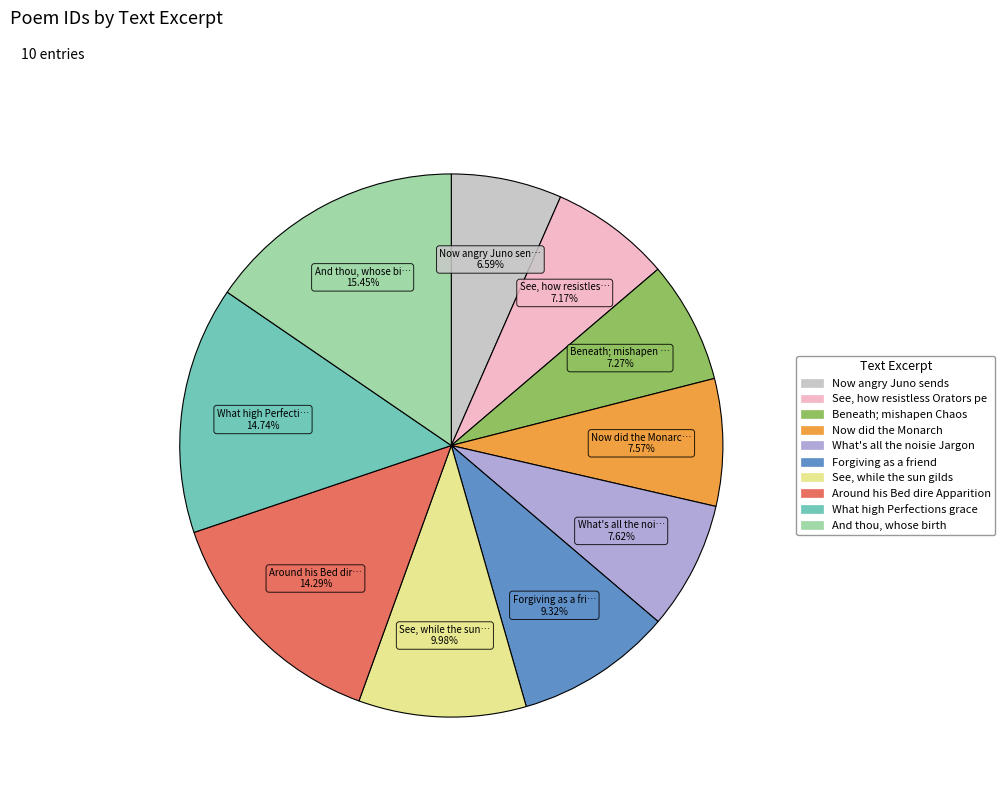

To the nearest percent, what is the difference between the largest and smallest slice percentages?

9%